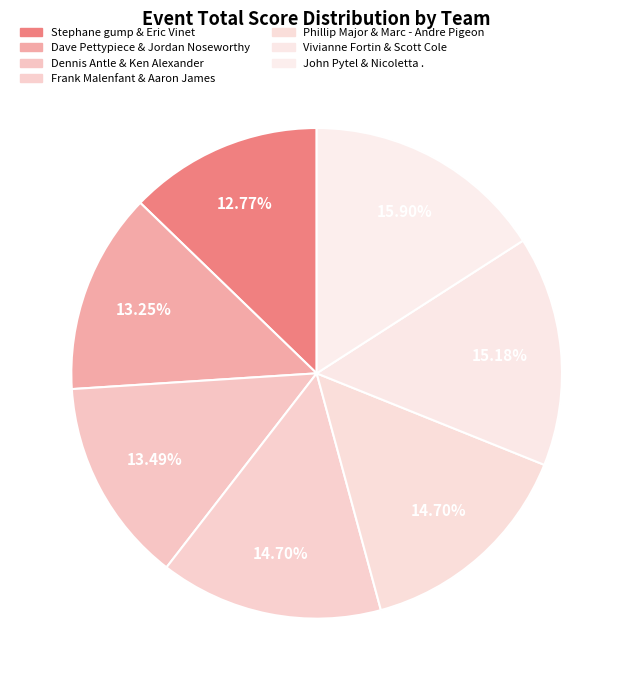

What percentage is the Dave Pettypiece & Jordan Noseworthy slice, to the nearest percent?

13%